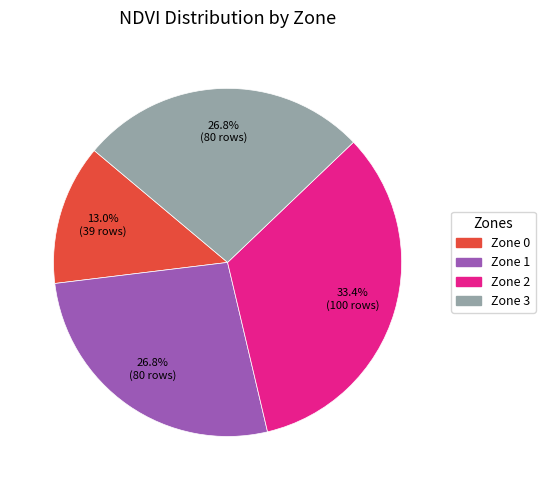

How many segments does this pie chart have?

4